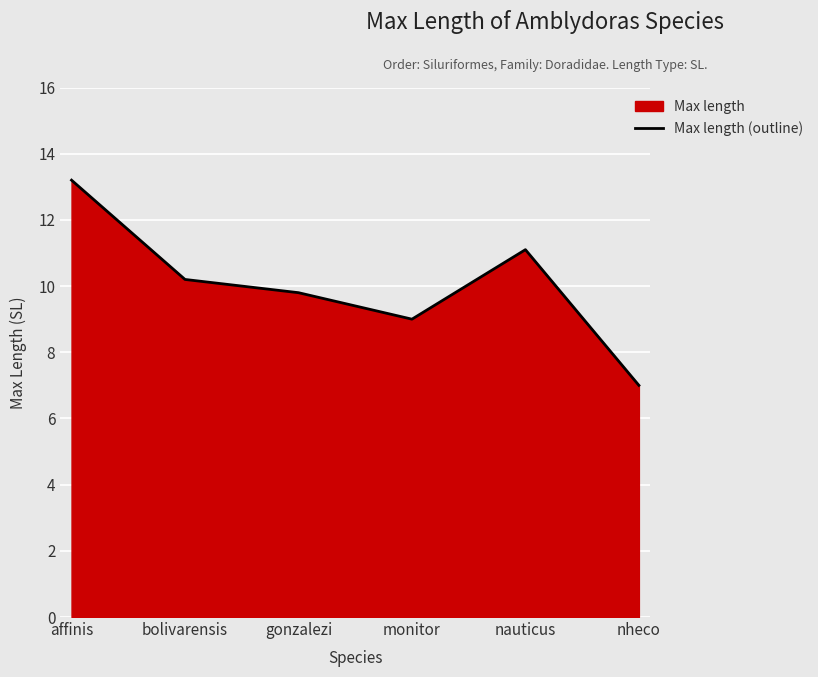

What is the sum of all values?

60.3